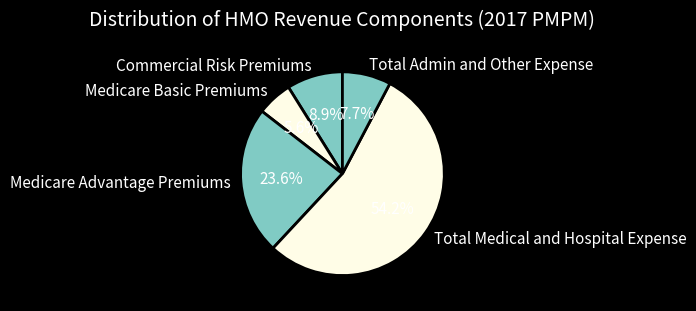

Rank the categories by value from lowest to highest.

Medicare Basic Premiums, Total Admin and Other Expense, Commercial Risk Premiums, Medicare Advantage Premiums, Total Medical and Hospital Expense